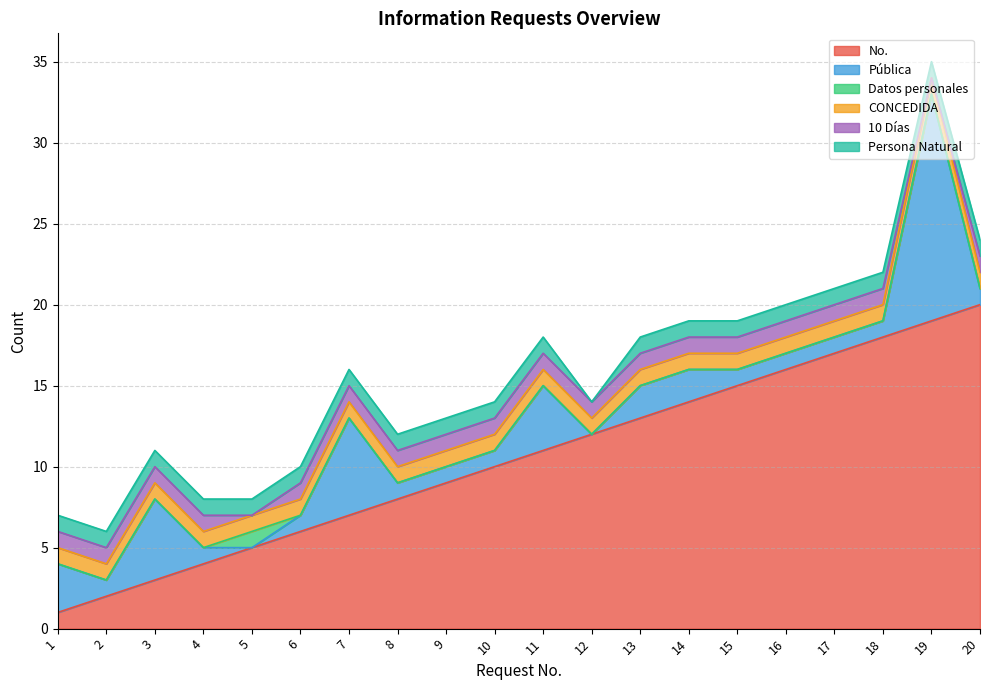

True or false: CONCEDIDA and No. cross at least once.

False